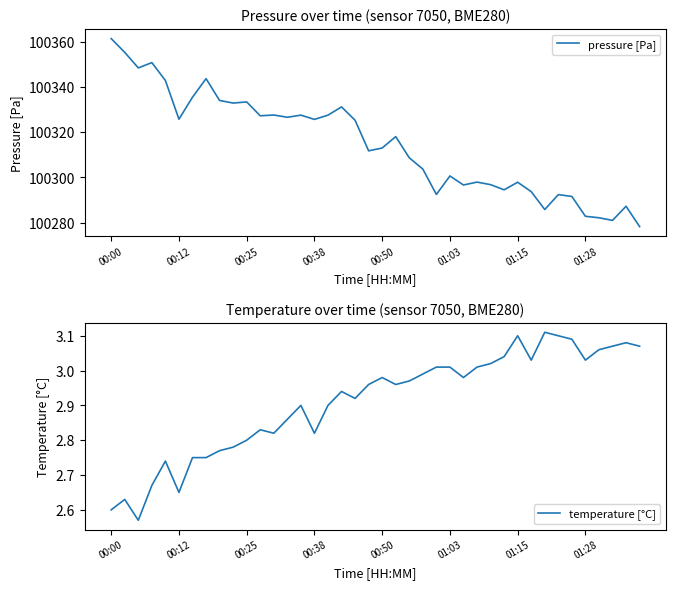

True or false: temperature [°C] has a value of 4.0 at 00:38.

False